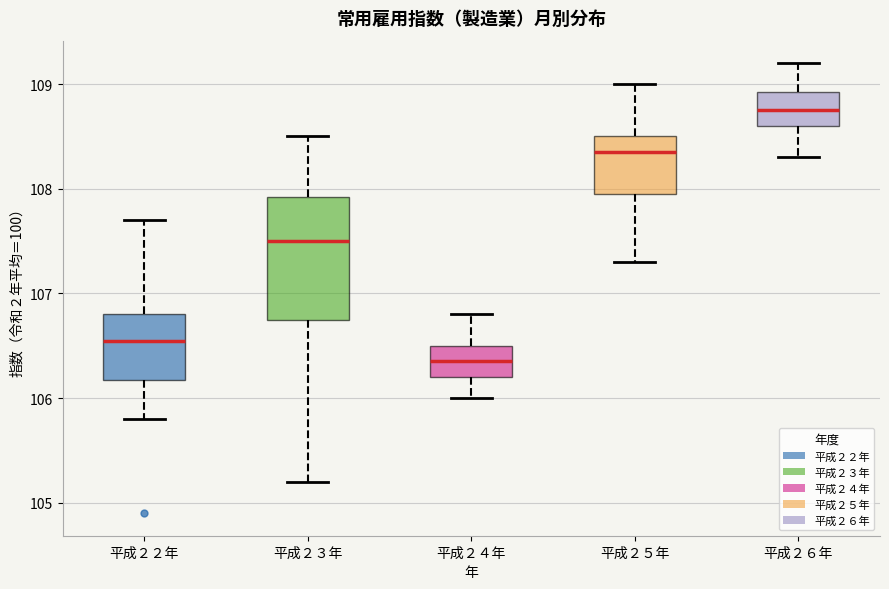

Where is the lower edge of the box for 平成２４年 on the y-axis? The values are not printed on the chart, so give them approximately, as read against the axis.

106.2